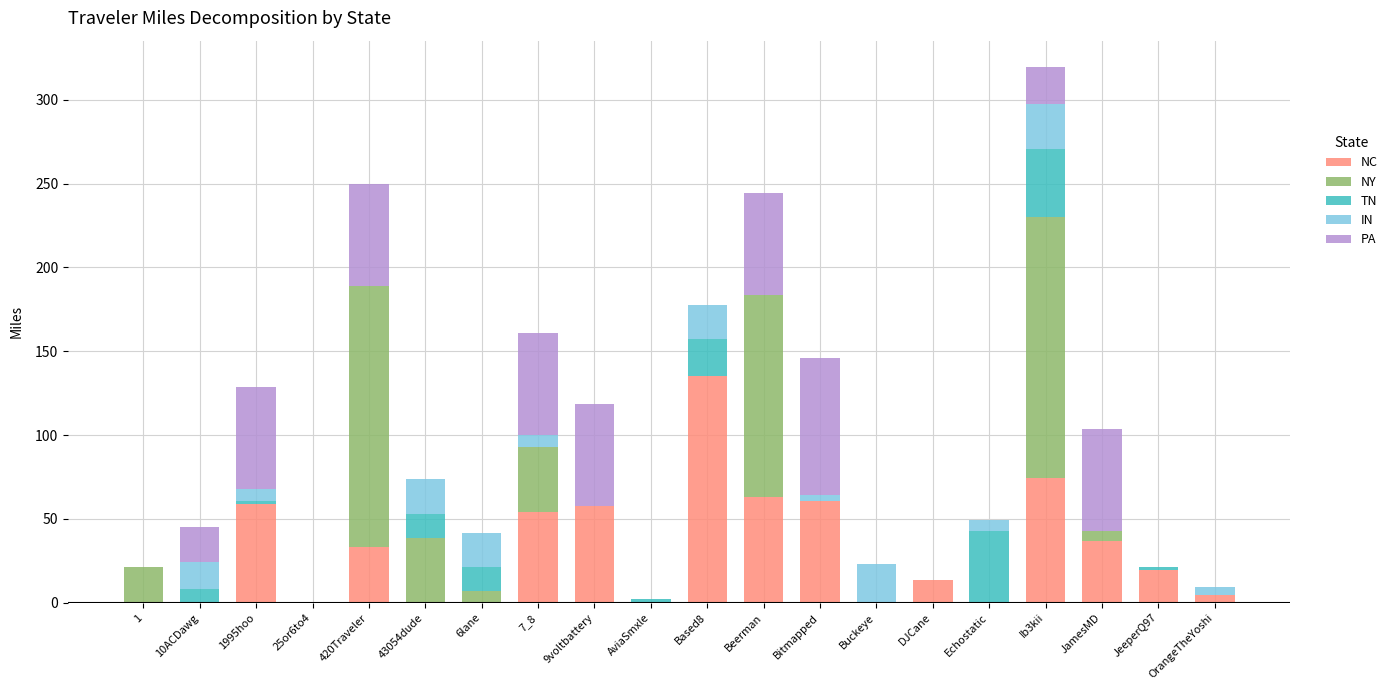

What is the maximum value for NC?

135.2